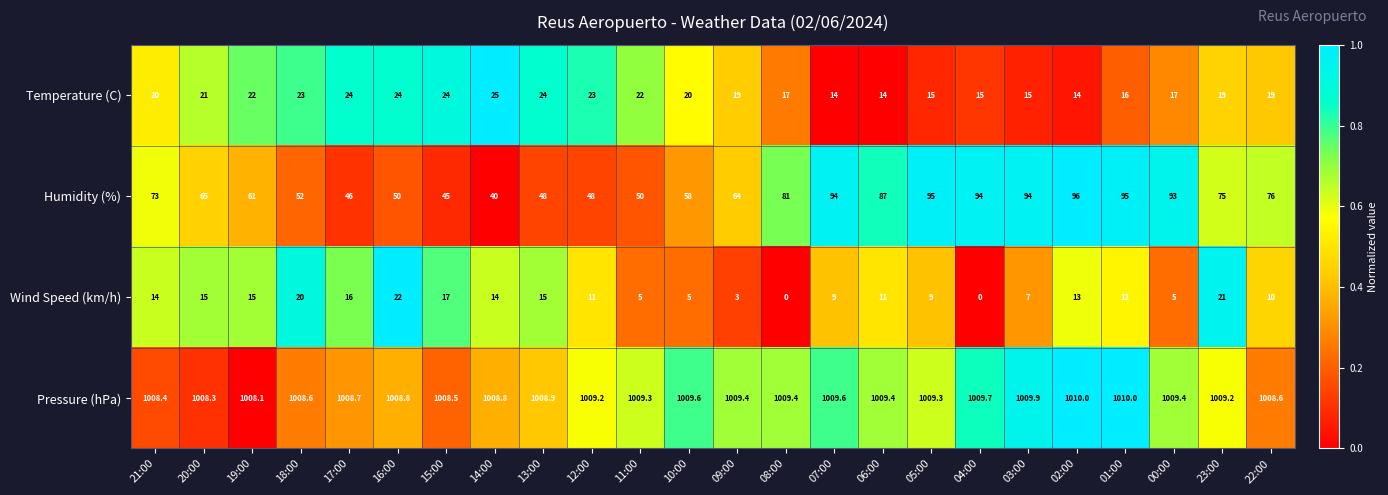

Rank the series at 19:00 from lowest to highest value.

Wind Speed (km/h), Temperature (C), Humidity (%), Pressure (hPa)